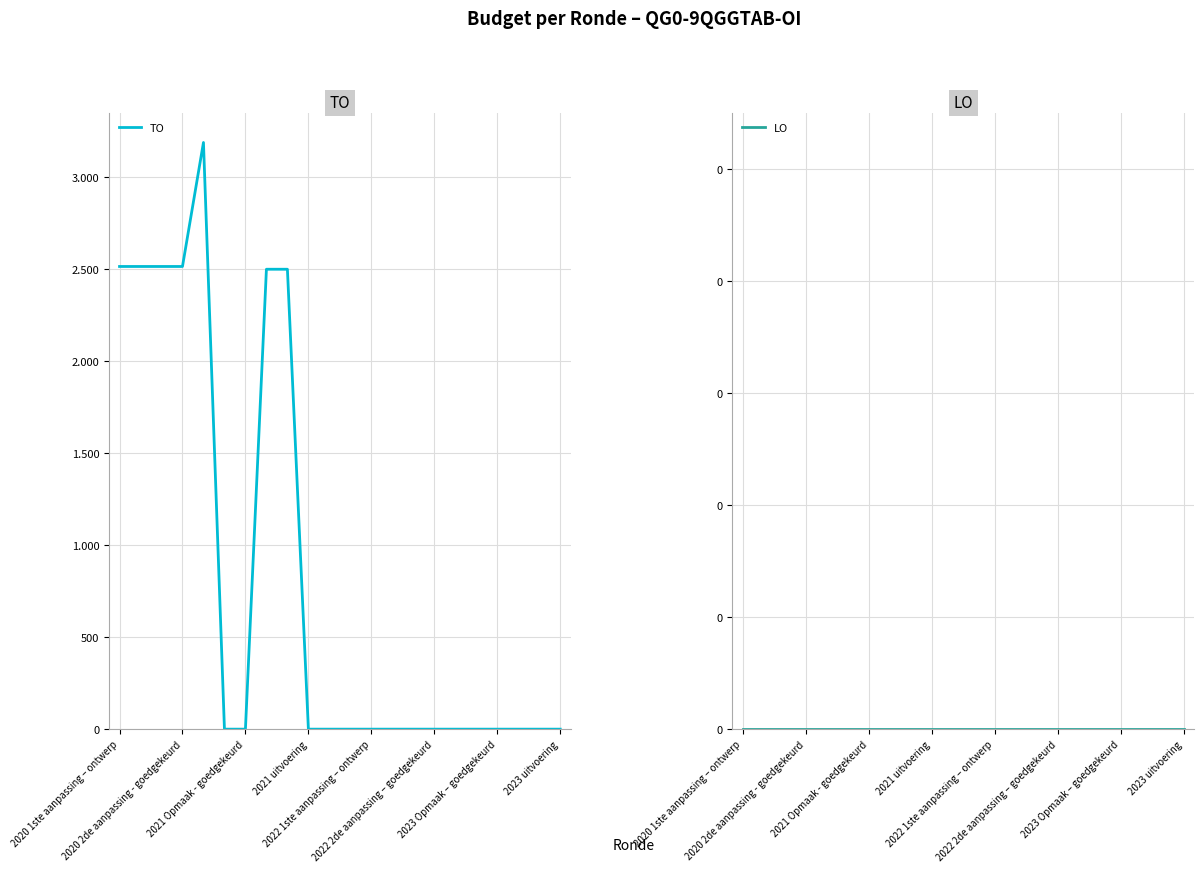

Reading right to left, what are all the values shown in this chart?

TO: 0	0	0	0	0	0	0	0	0	0	0	0	0	2500	2500	0	0	3189	2515	2515	2515	2515
LO: 0	0	0	0	0	0	0	0	0	0	0	0	0	0	0	0	0	0	0	0	0	0